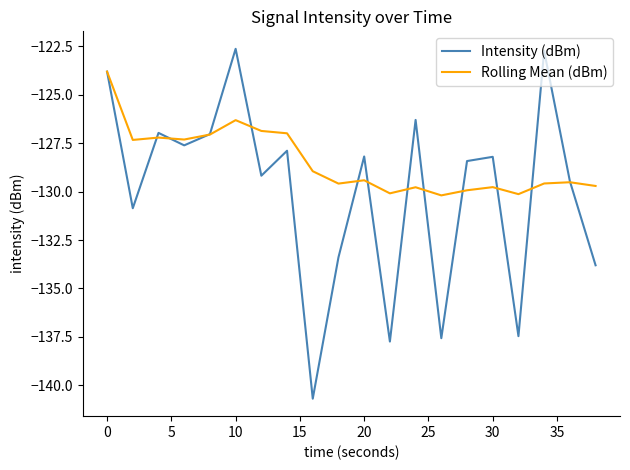

True or false: Rolling Mean (dBm) has more than 1 interior local peaks.

True